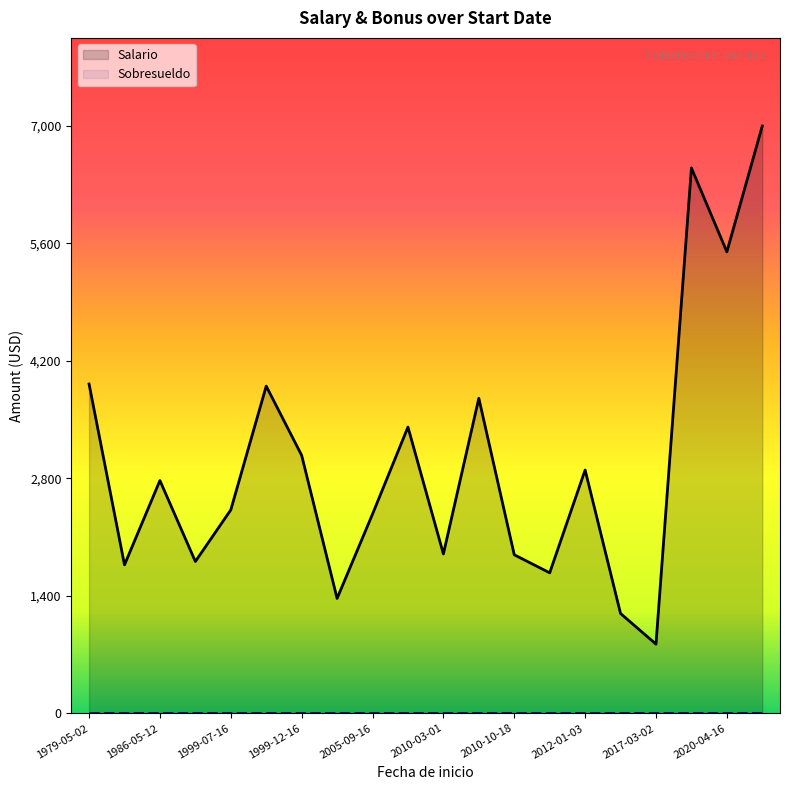

Which series has the largest range (max minus min)?

Salario